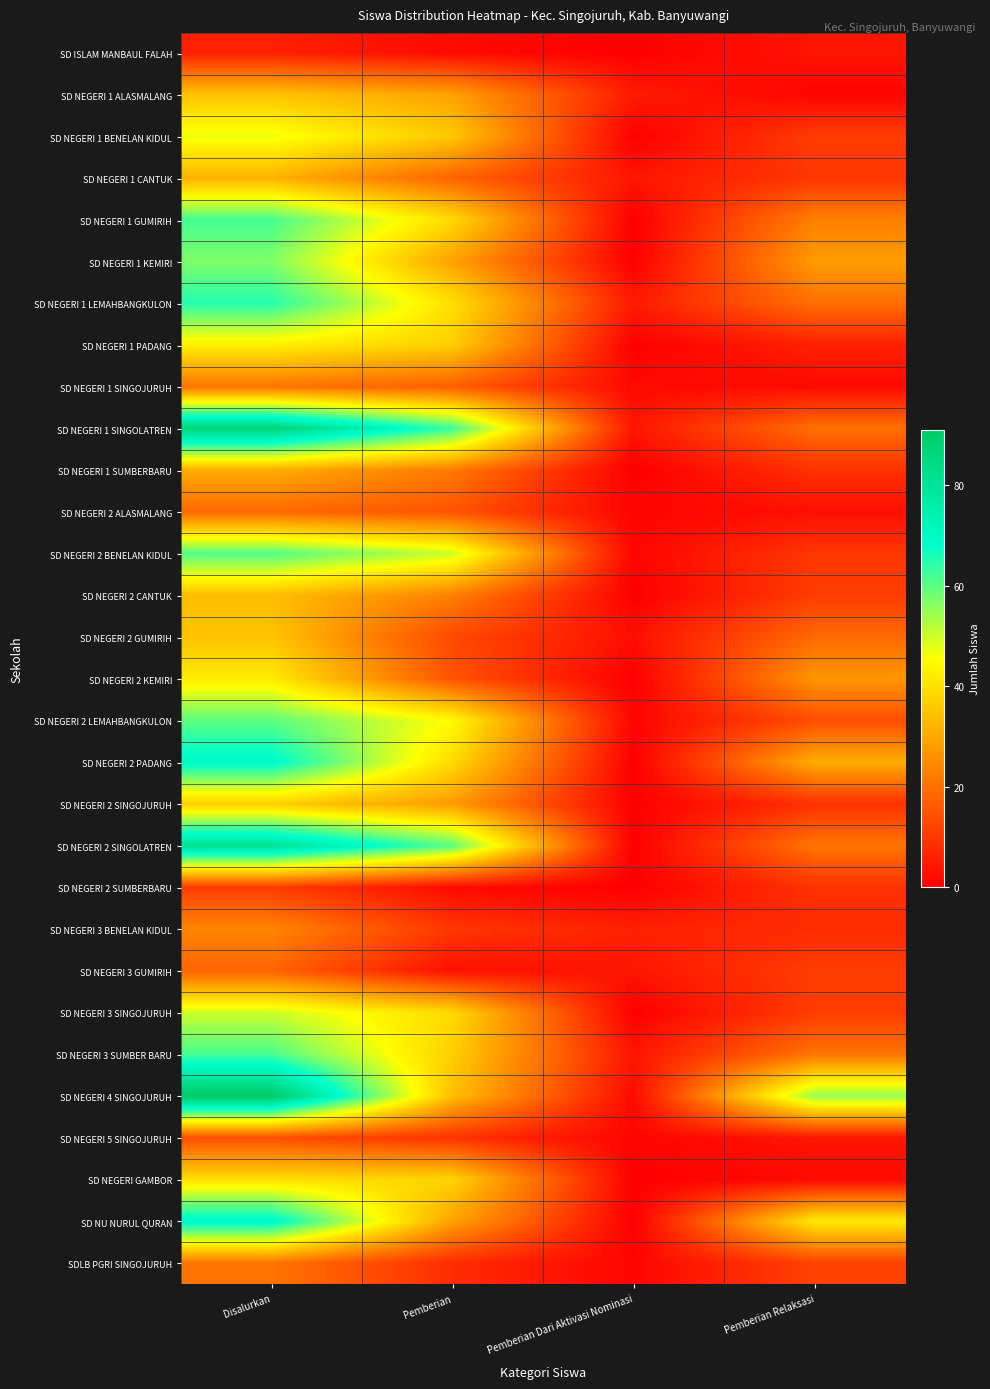

Reading left to right, transcribe all the data shown in this chart.

SD ISLAM MANBAUL FALAH: Disalurkan=6	Pemberian=2	Pemberian Dari Aktivasi Nominasi=0	Pemberian Relaksasi=4
SD NEGERI 1 ALASMALANG: Disalurkan=35	Pemberian=29	Pemberian Dari Aktivasi Nominasi=5	Pemberian Relaksasi=1
SD NEGERI 1 BENELAN KIDUL: Disalurkan=47	Pemberian=36	Pemberian Dari Aktivasi Nominasi=0	Pemberian Relaksasi=11
SD NEGERI 1 CANTUK: Disalurkan=32	Pemberian=18	Pemberian Dari Aktivasi Nominasi=4	Pemberian Relaksasi=10
SD NEGERI 1 GUMIRIH: Disalurkan=62	Pemberian=39	Pemberian Dari Aktivasi Nominasi=0	Pemberian Relaksasi=23
SD NEGERI 1 KEMIRI: Disalurkan=57	Pemberian=29	Pemberian Dari Aktivasi Nominasi=0	Pemberian Relaksasi=28
SD NEGERI 1 LEMAHBANGKULON: Disalurkan=65	Pemberian=40	Pemberian Dari Aktivasi Nominasi=5	Pemberian Relaksasi=20
SD NEGERI 1 PADANG: Disalurkan=43	Pemberian=37	Pemberian Dari Aktivasi Nominasi=0	Pemberian Relaksasi=6
SD NEGERI 1 SINGOJURUH: Disalurkan=21	Pemberian=17	Pemberian Dari Aktivasi Nominasi=2	Pemberian Relaksasi=2
SD NEGERI 1 SINGOLATREN: Disalurkan=87	Pemberian=63	Pemberian Dari Aktivasi Nominasi=4	Pemberian Relaksasi=20
SD NEGERI 1 SUMBERBARU: Disalurkan=31	Pemberian=22	Pemberian Dari Aktivasi Nominasi=0	Pemberian Relaksasi=9
SD NEGERI 2 ALASMALANG: Disalurkan=19	Pemberian=15	Pemberian Dari Aktivasi Nominasi=1	Pemberian Relaksasi=3
SD NEGERI 2 BENELAN KIDUL: Disalurkan=61	Pemberian=50	Pemberian Dari Aktivasi Nominasi=1	Pemberian Relaksasi=10
SD NEGERI 2 CANTUK: Disalurkan=34	Pemberian=23	Pemberian Dari Aktivasi Nominasi=0	Pemberian Relaksasi=11
SD NEGERI 2 GUMIRIH: Disalurkan=35	Pemberian=13	Pemberian Dari Aktivasi Nominasi=3	Pemberian Relaksasi=19
SD NEGERI 2 KEMIRI: Disalurkan=42	Pemberian=15	Pemberian Dari Aktivasi Nominasi=0	Pemberian Relaksasi=27
SD NEGERI 2 LEMAHBANGKULON: Disalurkan=60	Pemberian=45	Pemberian Dari Aktivasi Nominasi=1	Pemberian Relaksasi=14
SD NEGERI 2 PADANG: Disalurkan=70	Pemberian=39	Pemberian Dari Aktivasi Nominasi=0	Pemberian Relaksasi=31
SD NEGERI 2 SINGOJURUH: Disalurkan=37	Pemberian=28	Pemberian Dari Aktivasi Nominasi=0	Pemberian Relaksasi=9
SD NEGERI 2 SINGOLATREN: Disalurkan=81	Pemberian=60	Pemberian Dari Aktivasi Nominasi=0	Pemberian Relaksasi=21
SD NEGERI 2 SUMBERBARU: Disalurkan=11	Pemberian=2	Pemberian Dari Aktivasi Nominasi=0	Pemberian Relaksasi=9
SD NEGERI 3 BENELAN KIDUL: Disalurkan=24	Pemberian=10	Pemberian Dari Aktivasi Nominasi=6	Pemberian Relaksasi=8
SD NEGERI 3 GUMIRIH: Disalurkan=18	Pemberian=3	Pemberian Dari Aktivasi Nominasi=4	Pemberian Relaksasi=11
SD NEGERI 3 SINGOJURUH: Disalurkan=50	Pemberian=39	Pemberian Dari Aktivasi Nominasi=0	Pemberian Relaksasi=11
SD NEGERI 3 SUMBER BARU: Disalurkan=62	Pemberian=37	Pemberian Dari Aktivasi Nominasi=4	Pemberian Relaksasi=21
SD NEGERI 4 SINGOJURUH: Disalurkan=91	Pemberian=34	Pemberian Dari Aktivasi Nominasi=2	Pemberian Relaksasi=55
SD NEGERI 5 SINGOJURUH: Disalurkan=14	Pemberian=9	Pemberian Dari Aktivasi Nominasi=1	Pemberian Relaksasi=4
SD NEGERI GAMBOR: Disalurkan=40	Pemberian=38	Pemberian Dari Aktivasi Nominasi=0	Pemberian Relaksasi=2
SD NU NURUL QURAN: Disalurkan=71	Pemberian=29	Pemberian Dari Aktivasi Nominasi=0	Pemberian Relaksasi=42
SDLB PGRI SINGOJURUH: Disalurkan=21	Pemberian=8	Pemberian Dari Aktivasi Nominasi=1	Pemberian Relaksasi=12